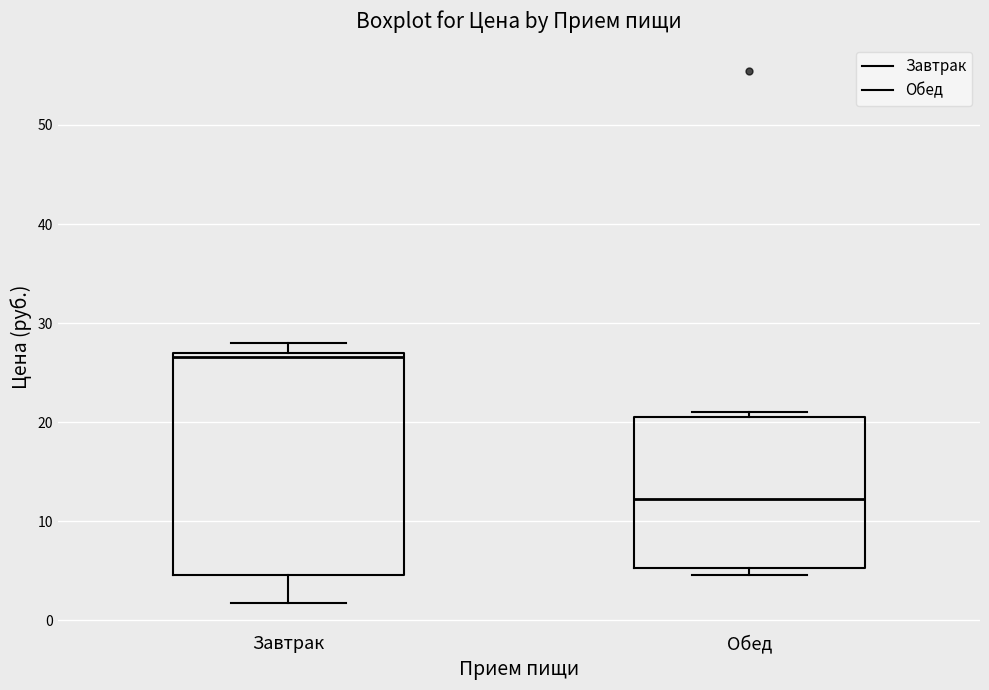

Where does the lower whisker of the box for Завтрак end on the y-axis? The values are not printed on the chart, so give them approximately, as read against the axis.

2